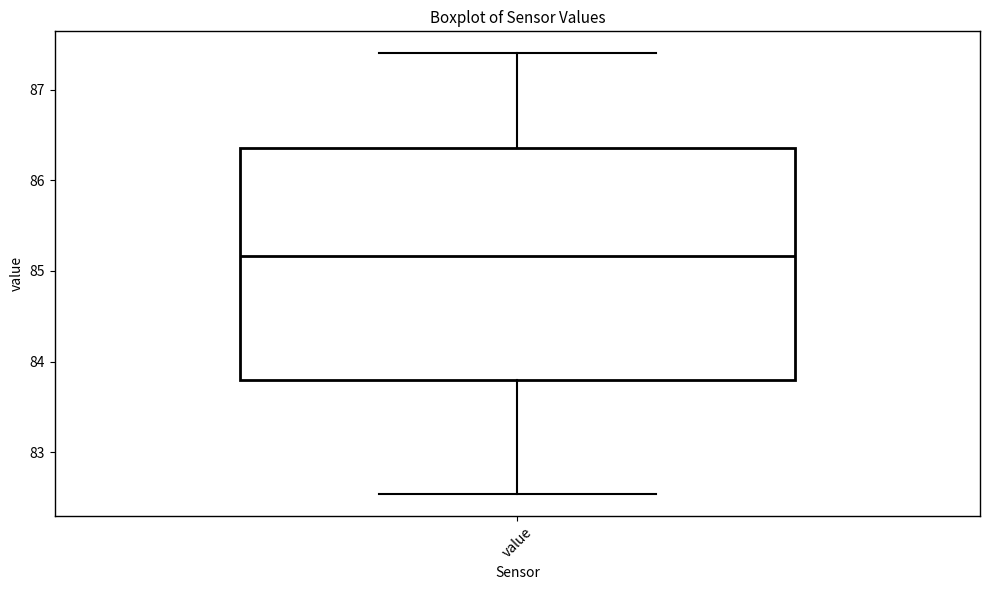

Where is the lower edge of the box for value on the y-axis? The values are not printed on the chart, so give them approximately, as read against the axis.

83.8